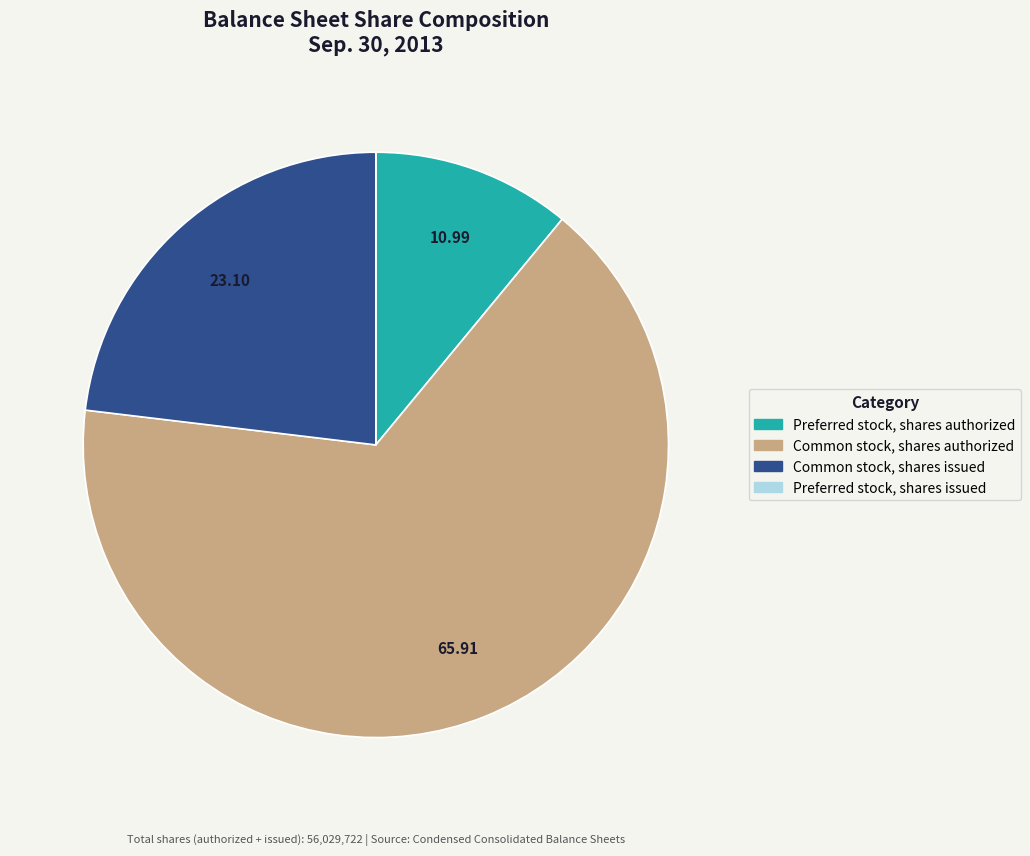

Which slice is the largest?

Common stock, shares authorized